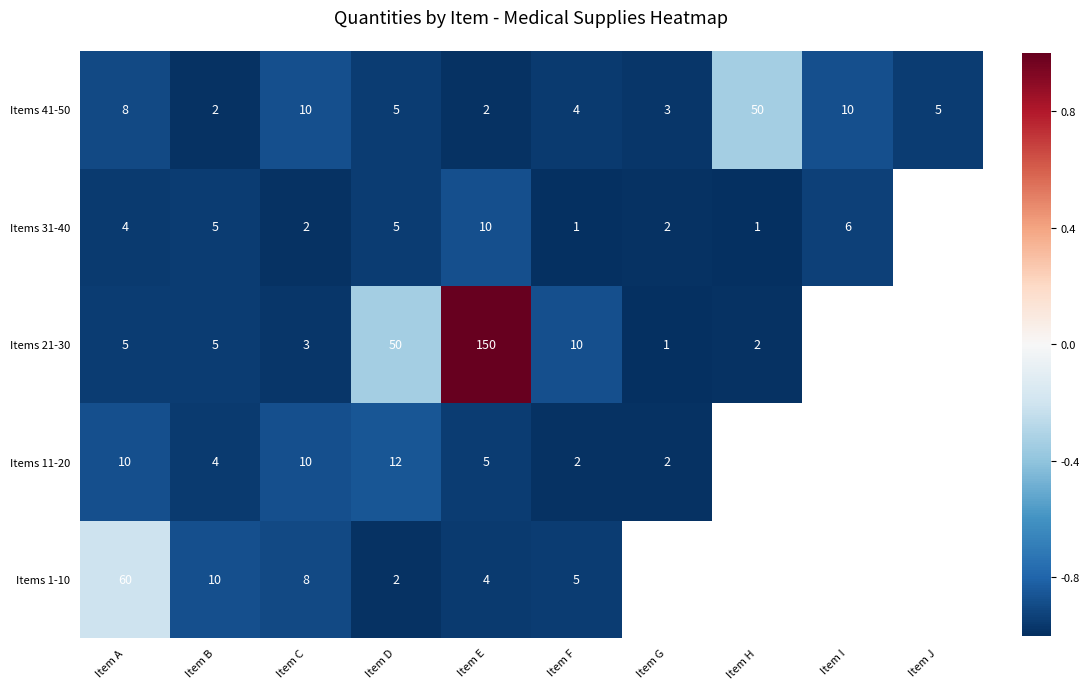

What is the total value across all series at Item E?

171.0